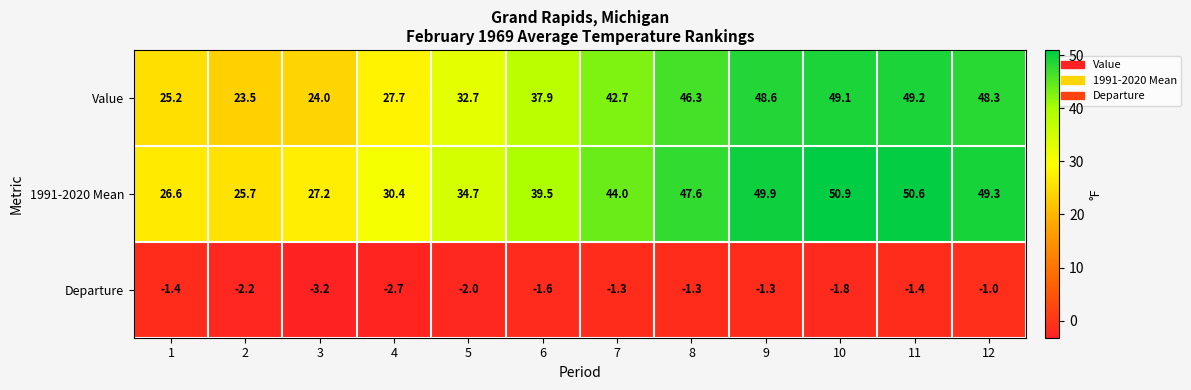

Which series has the largest total across all categories?

1991-2020 Mean